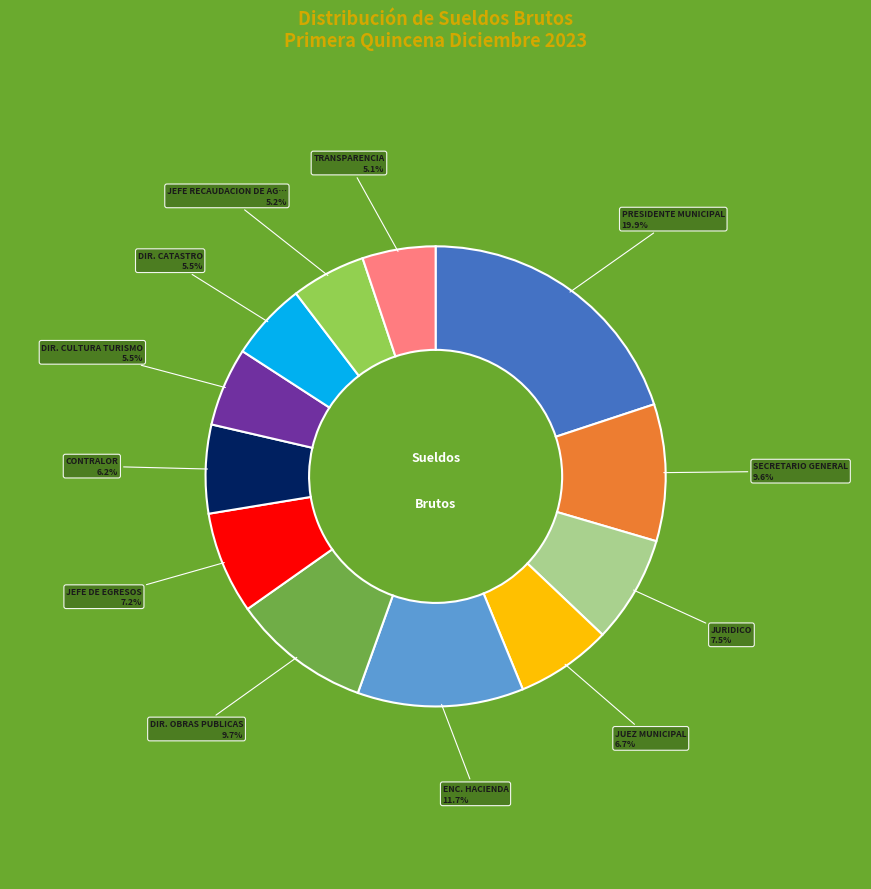

Does any single category account for the majority?

No